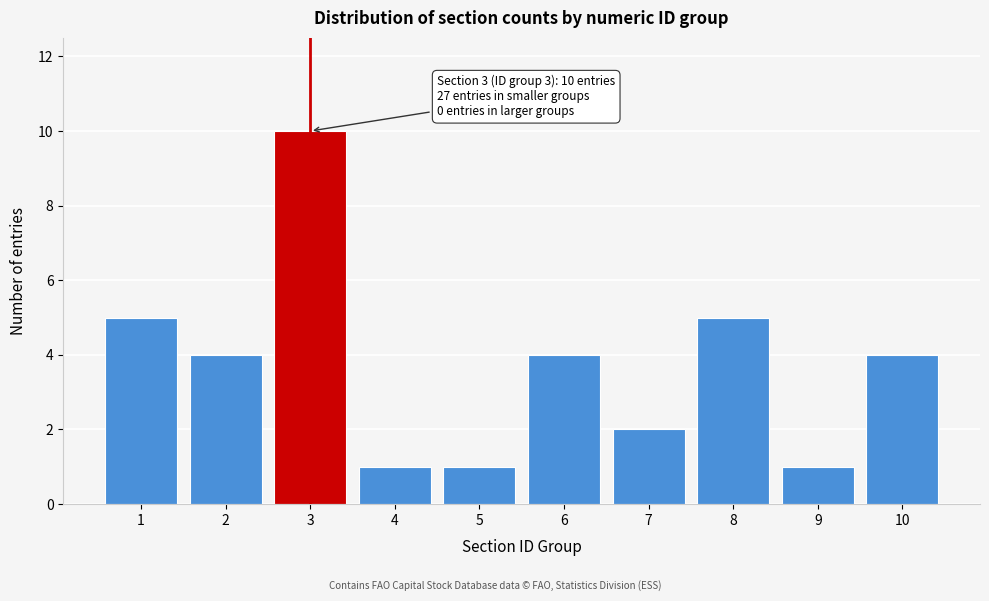

Reading left to right, list all the values displayed in this chart.

5	4	10	1	1	4	2	5	1	4